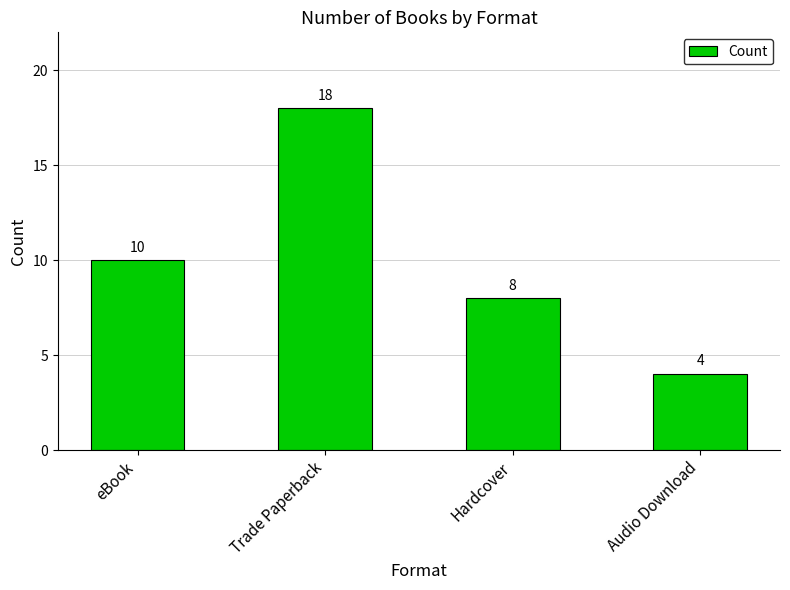

Rank the categories by value from lowest to highest.

Audio Download, Hardcover, eBook, Trade Paperback